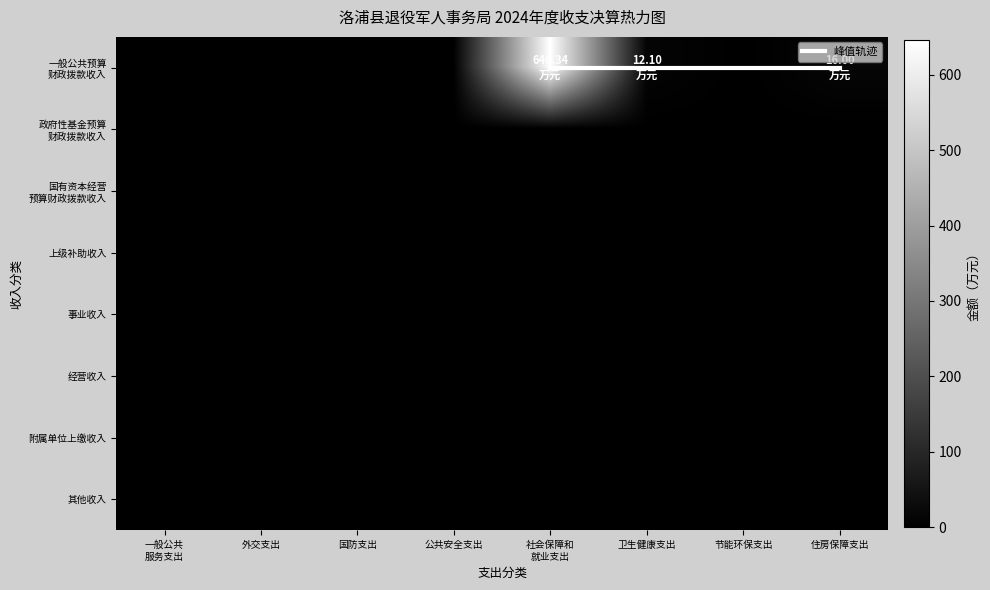

Which category has the highest value across all series?

社会保障和
就业支出